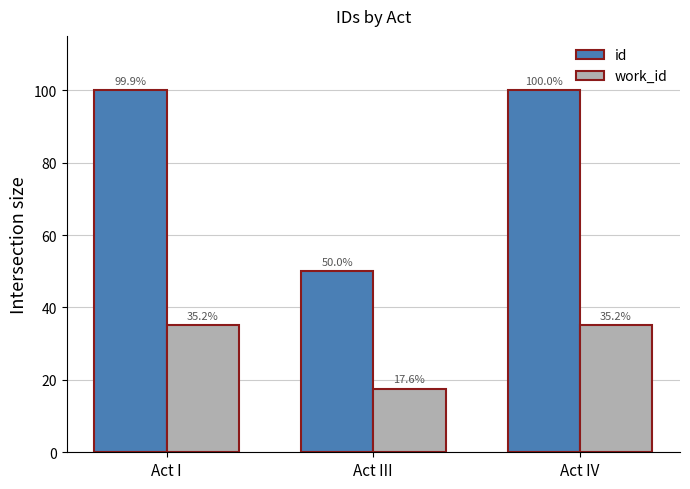

What is the total value across all series at Act I?

135.1